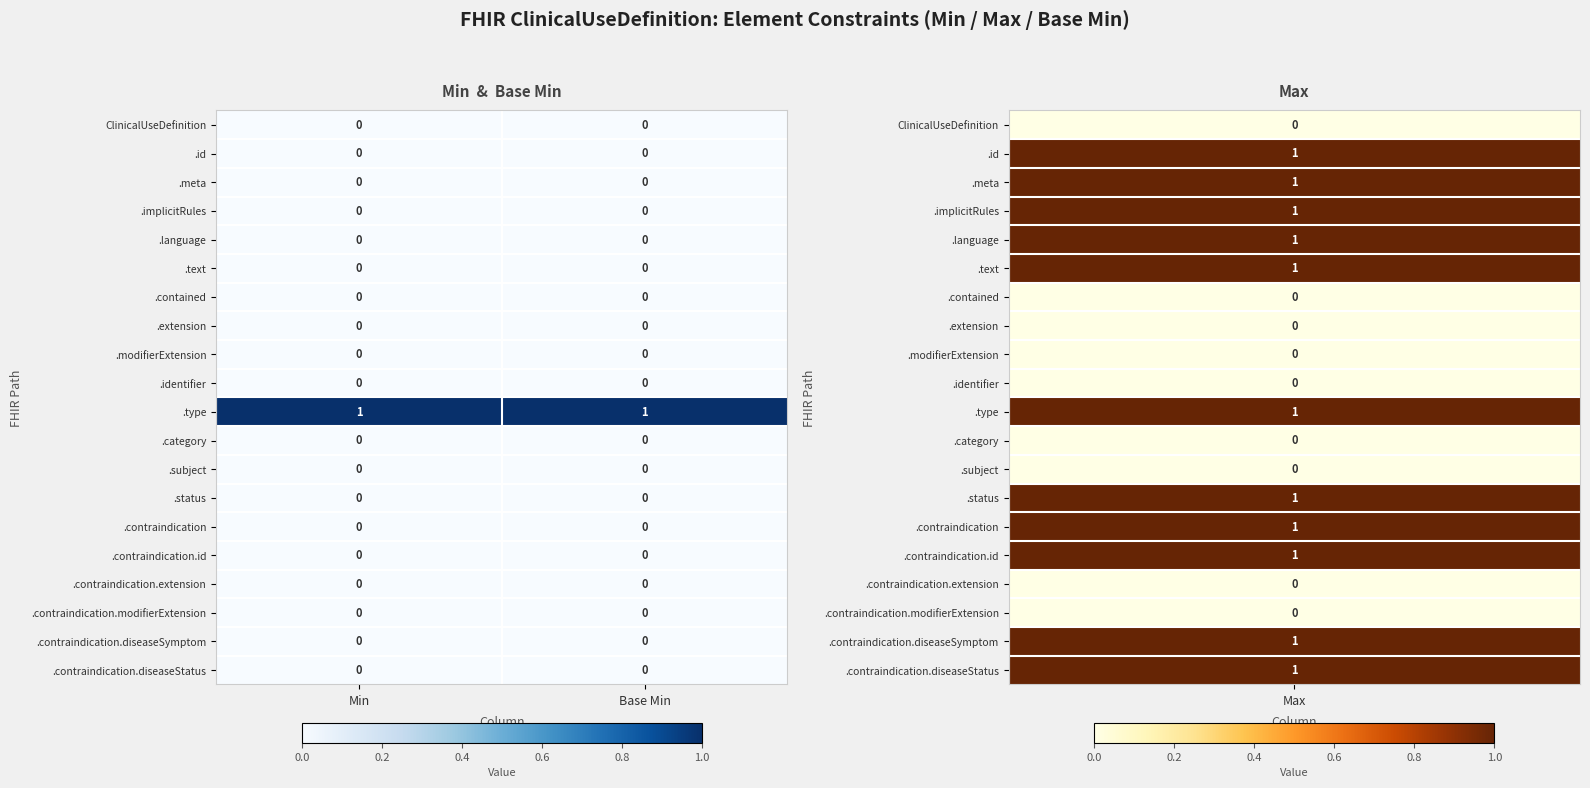

Which series has the largest total across all categories?

.type